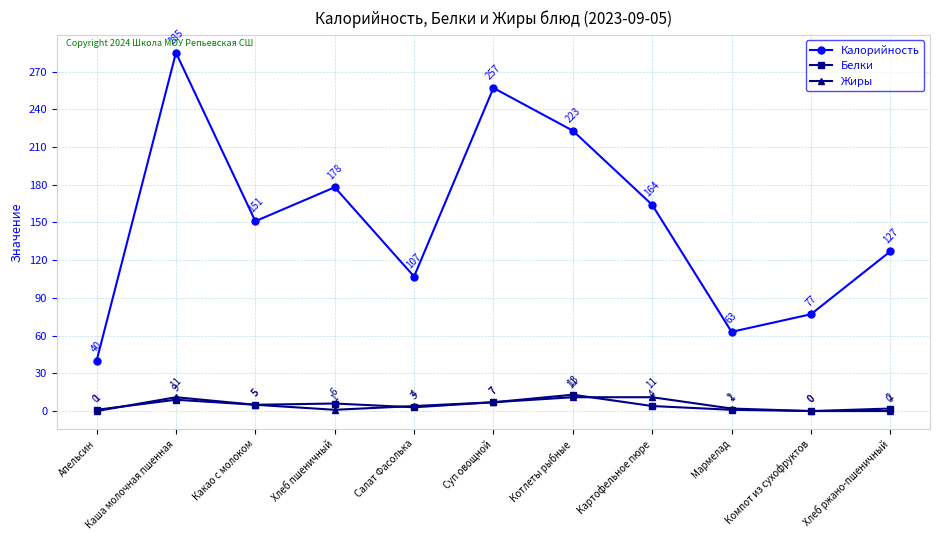

Is it true that Калорийность equals 135 at Компот из сухофруктов?

False